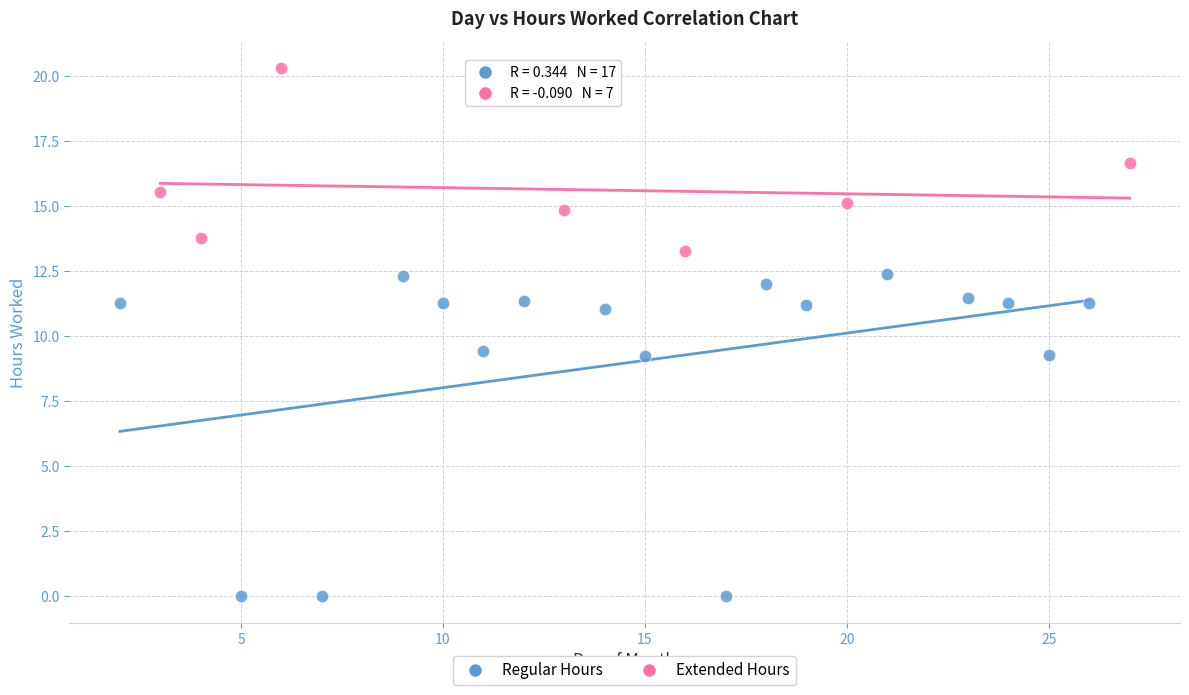

Which series reaches the minimum Y coordinate?

Regular Hours